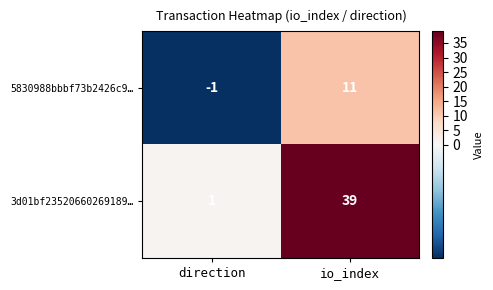

Is it true that 3d01bf23520660269189… equals 1 at direction?

True